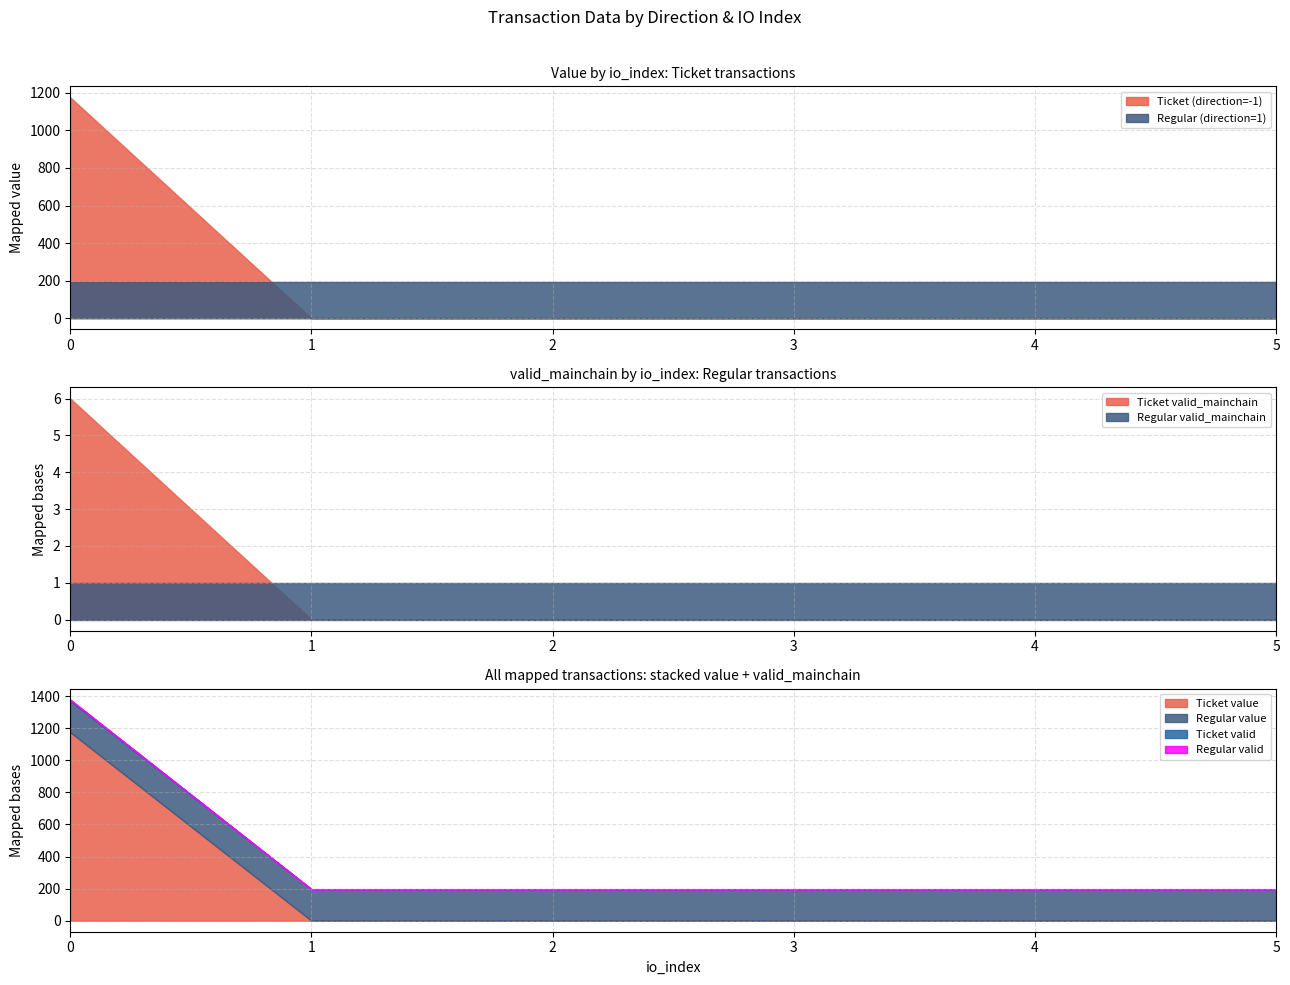

The Regular (direction=1) series shows 114.4 at 0. True or false?

False